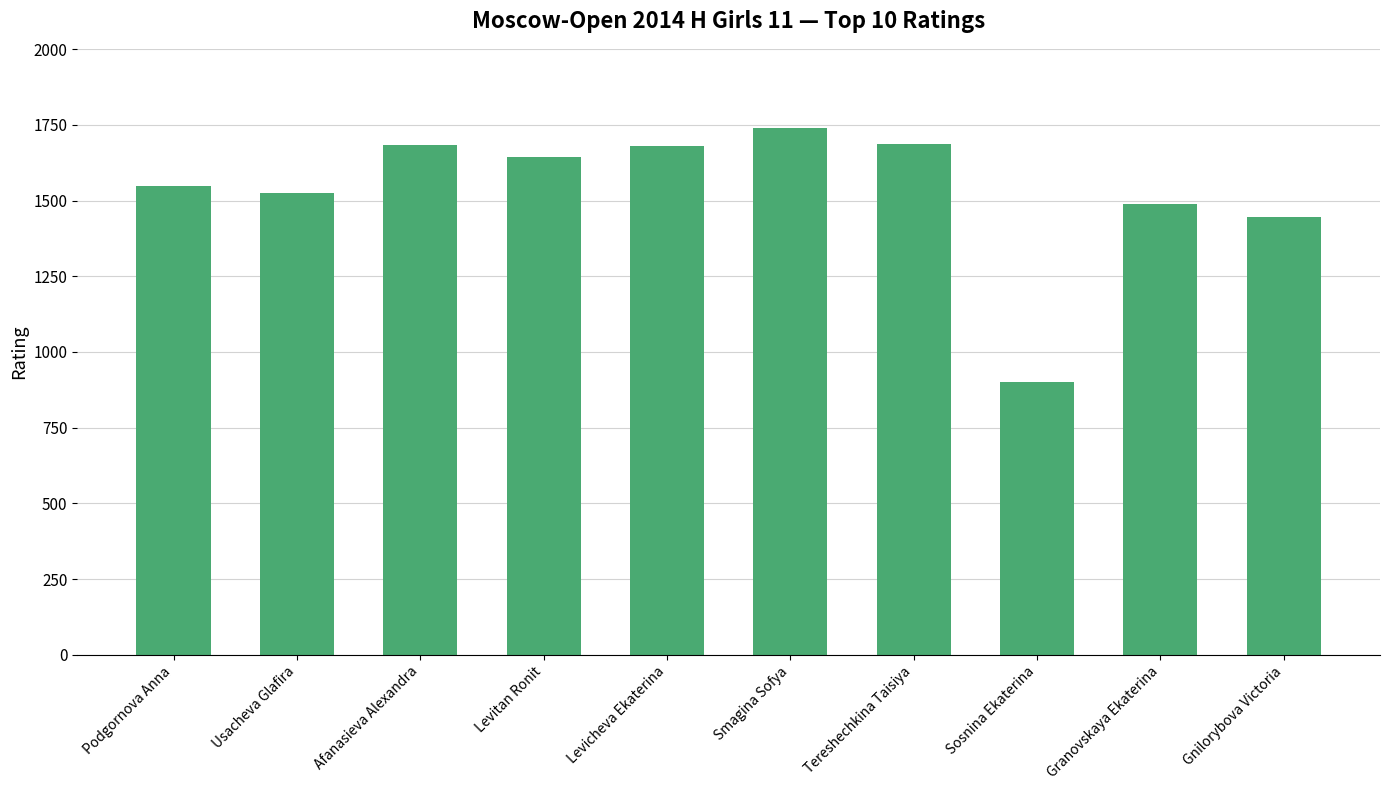

What is the difference between the second highest and second lowest values?

241